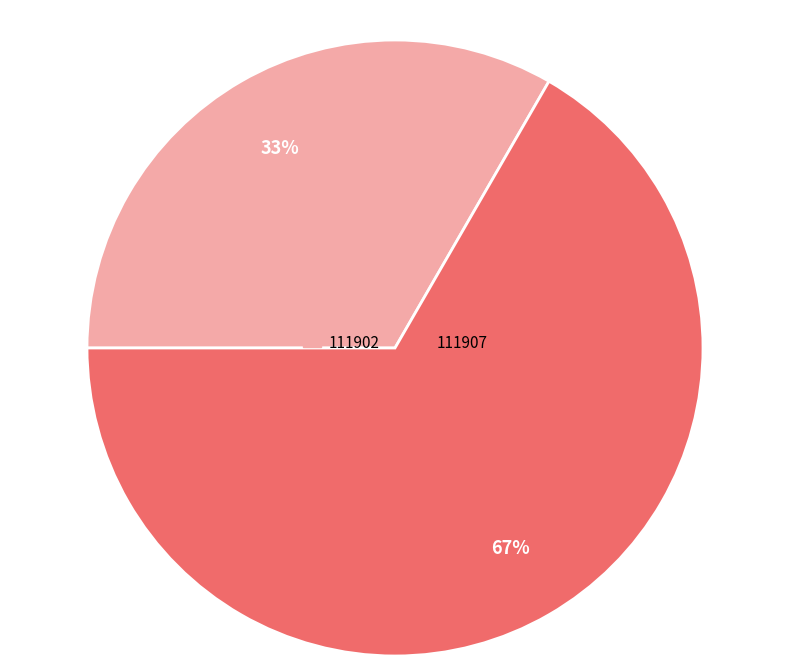

Do 111907 and 111902 together represent more than half of the pie?

Yes